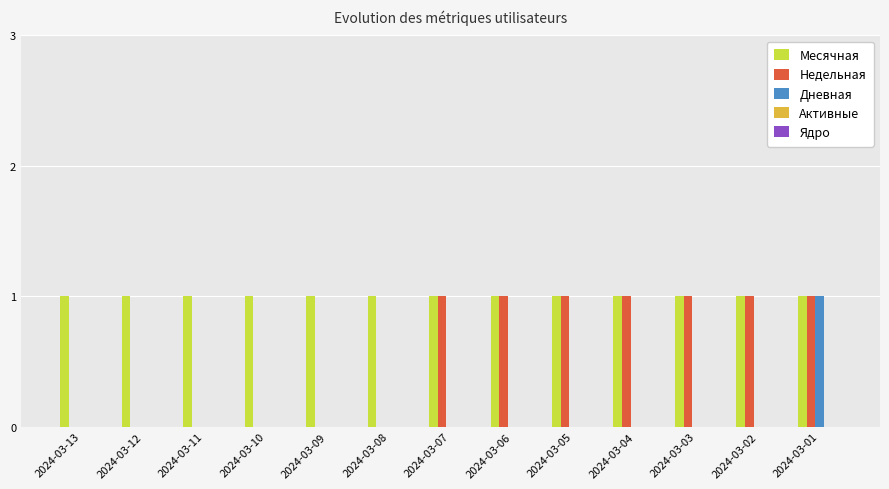

Is it true that Дневная equals 0 at 2024-03-04?

True